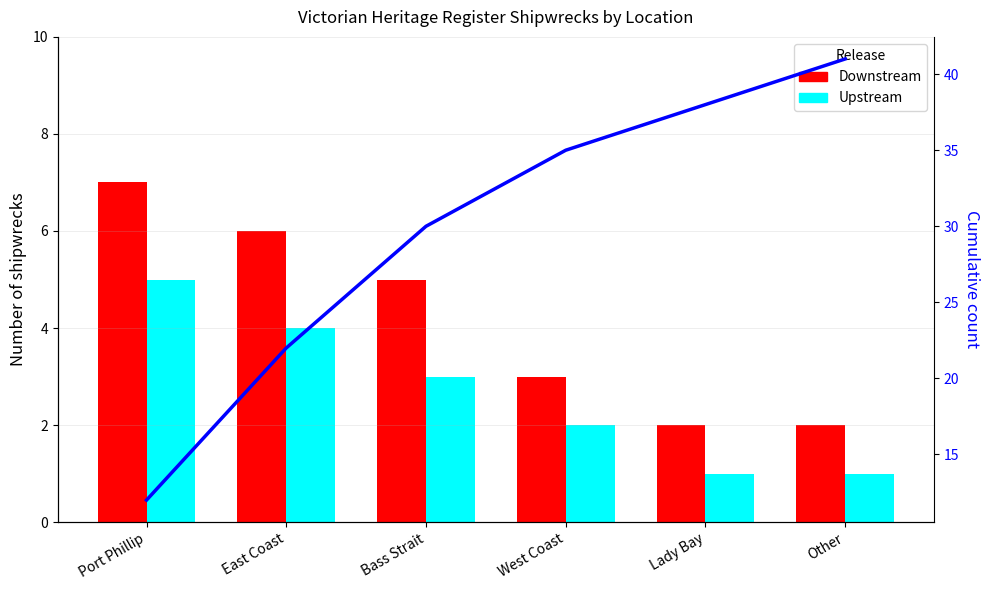

Is the value of Upstream at Bass Strait greater than the value of Cumulative at Lady Bay?

No